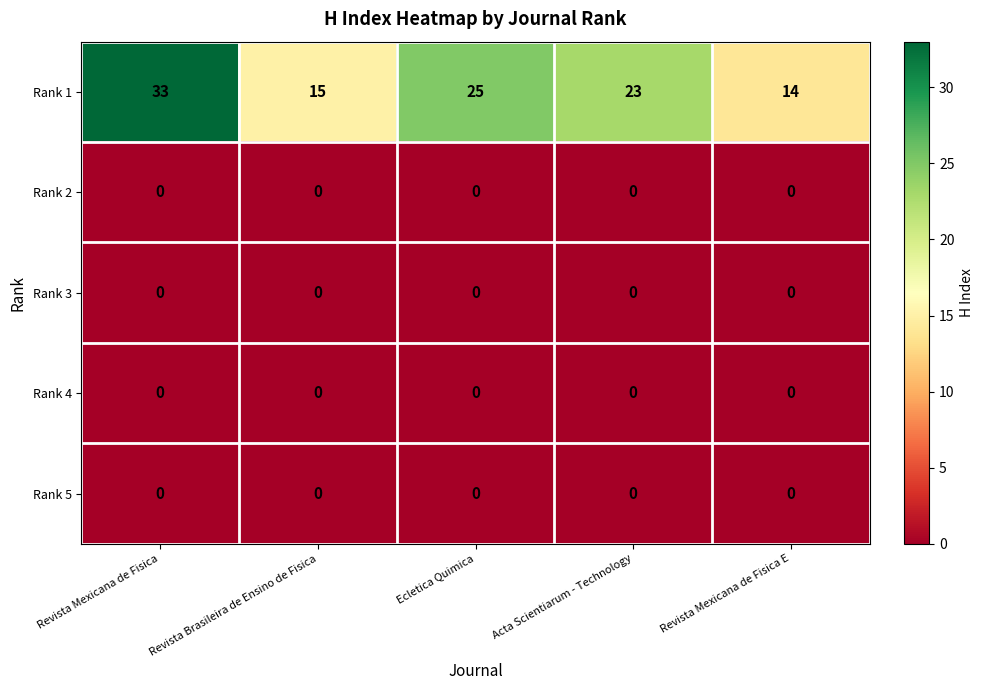

Which series has the largest range (max minus min)?

Rank 1